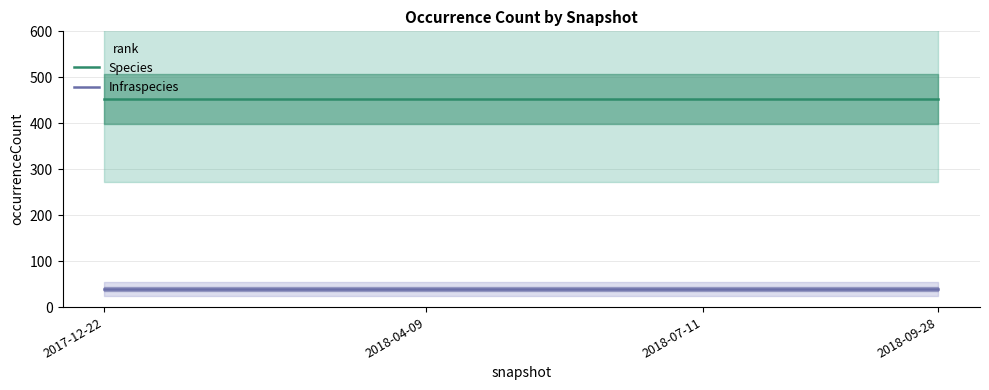

True or false: Infraspecies has more than 2 interior local peaks.

False